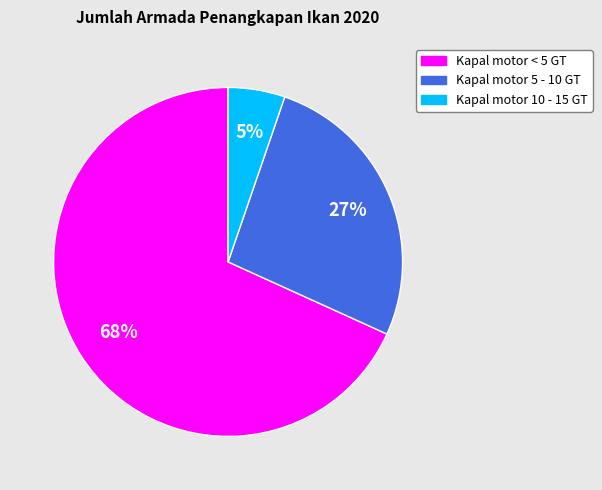

To the nearest percent, what is the average slice percentage?

33%